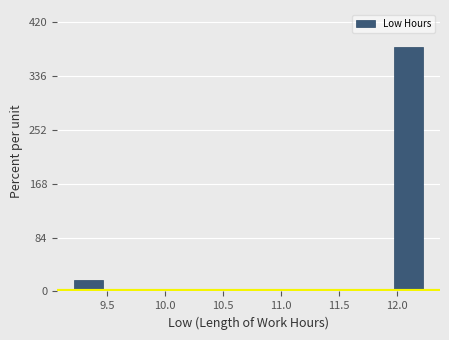

Which range on the x-axis has the tallest bar?

11.97 to 12.22